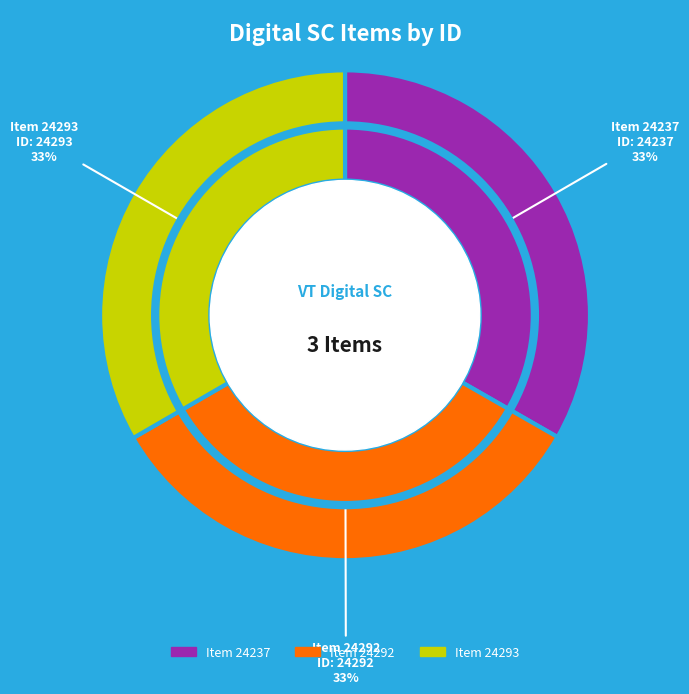

Is the sum of Item 24292 and Item 24293 greater than half?

Yes